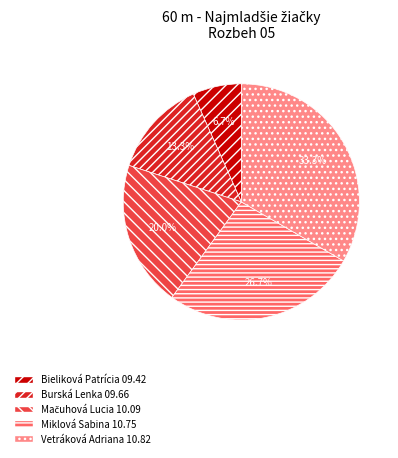

Does any single category account for the majority?

No